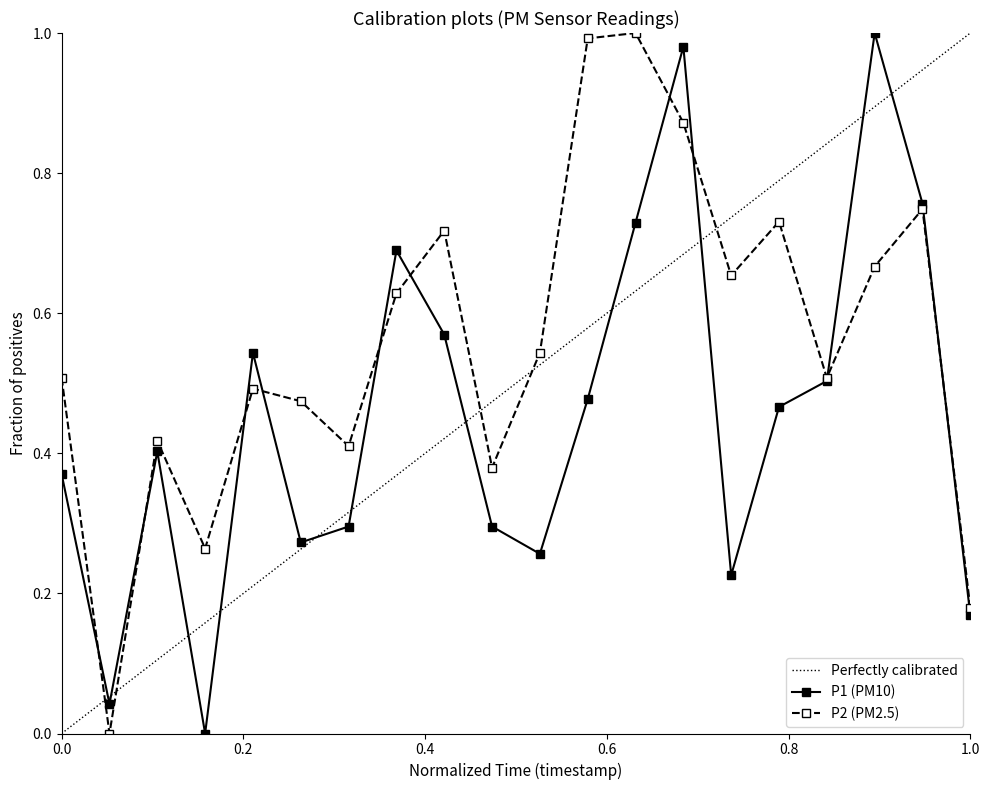

True or false: P2 (PM2.5) has a value of 0.5 at 0.0.

True